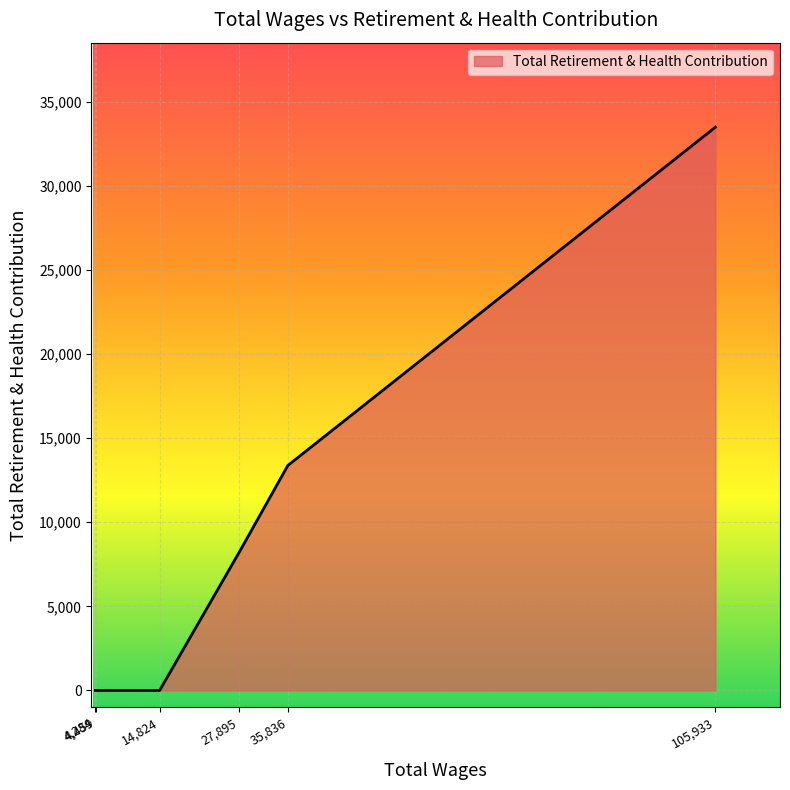

What is the maximum value shown in the chart?

33497